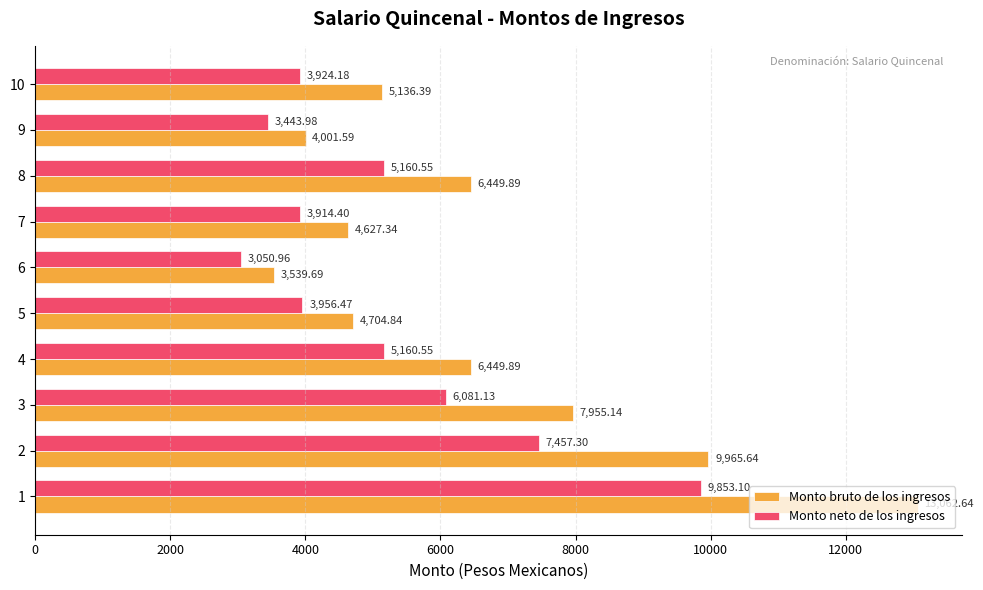

What is the spread (max minus min) of values at 8?

1289.3